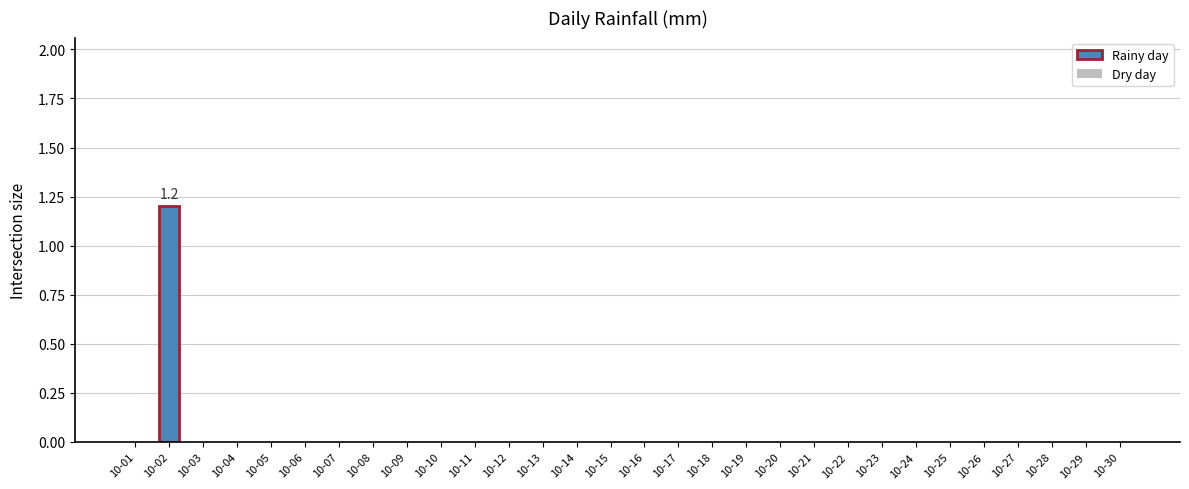

Reading right to left, extract all data points from this chart.

0.0	0.0	0.0	0.0	0.0	0.0	0.0	0.0	0.0	0.0	0.0	0.0	0.0	0.0	0.0	0.0	0.0	0.0	0.0	0.0	0.0	0.0	0.0	0.0	0.0	0.0	0.0	0.0	1.2	0.0